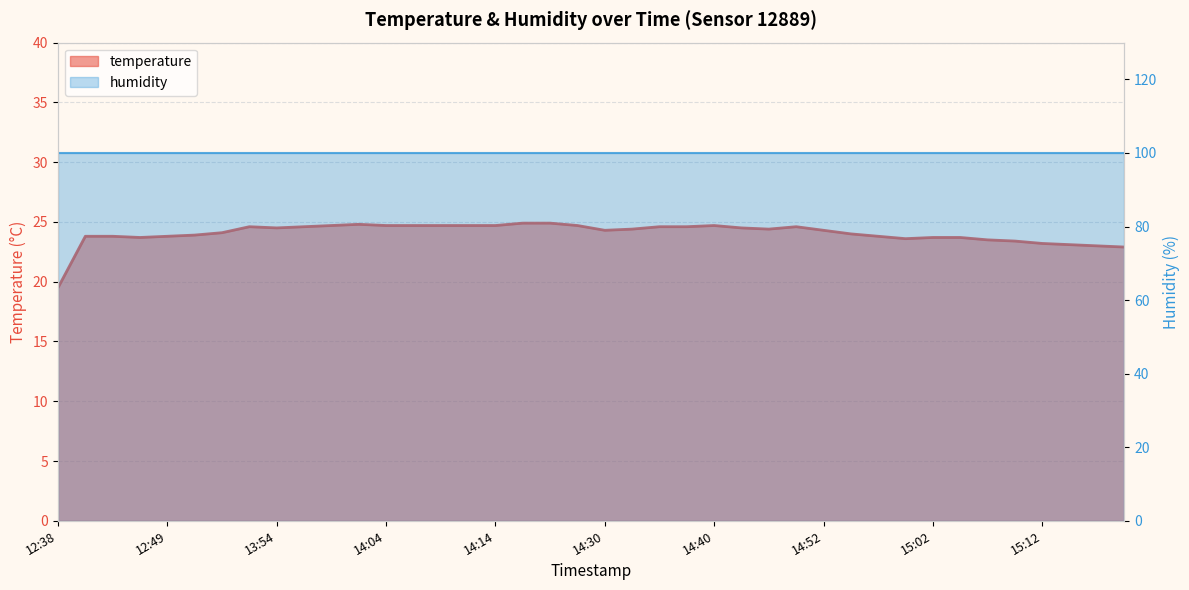

What is the maximum value shown in the chart?

24.9